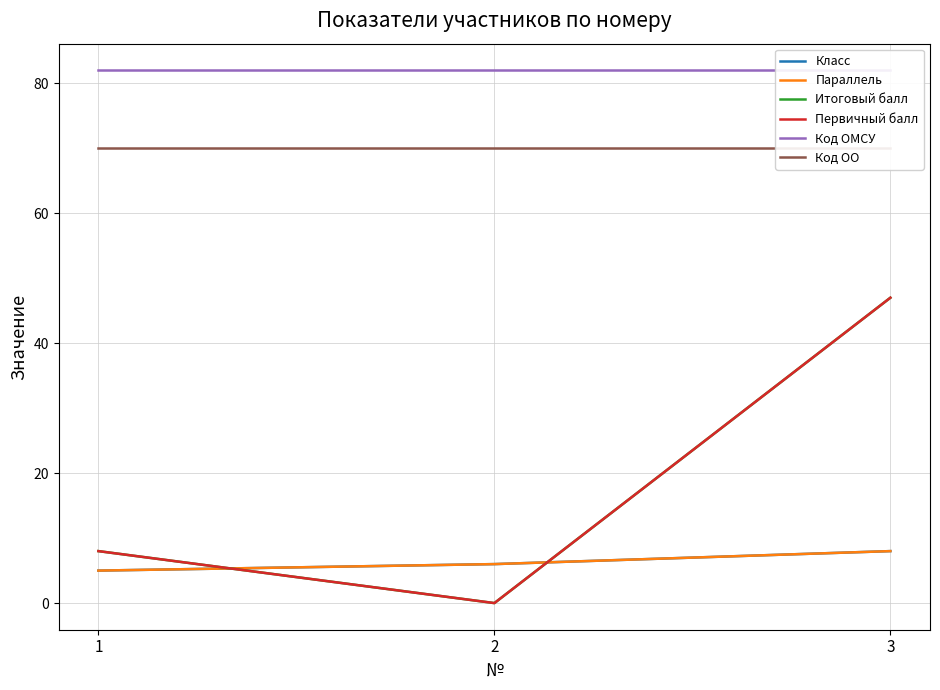

At which category is the sum across all series the highest?

3